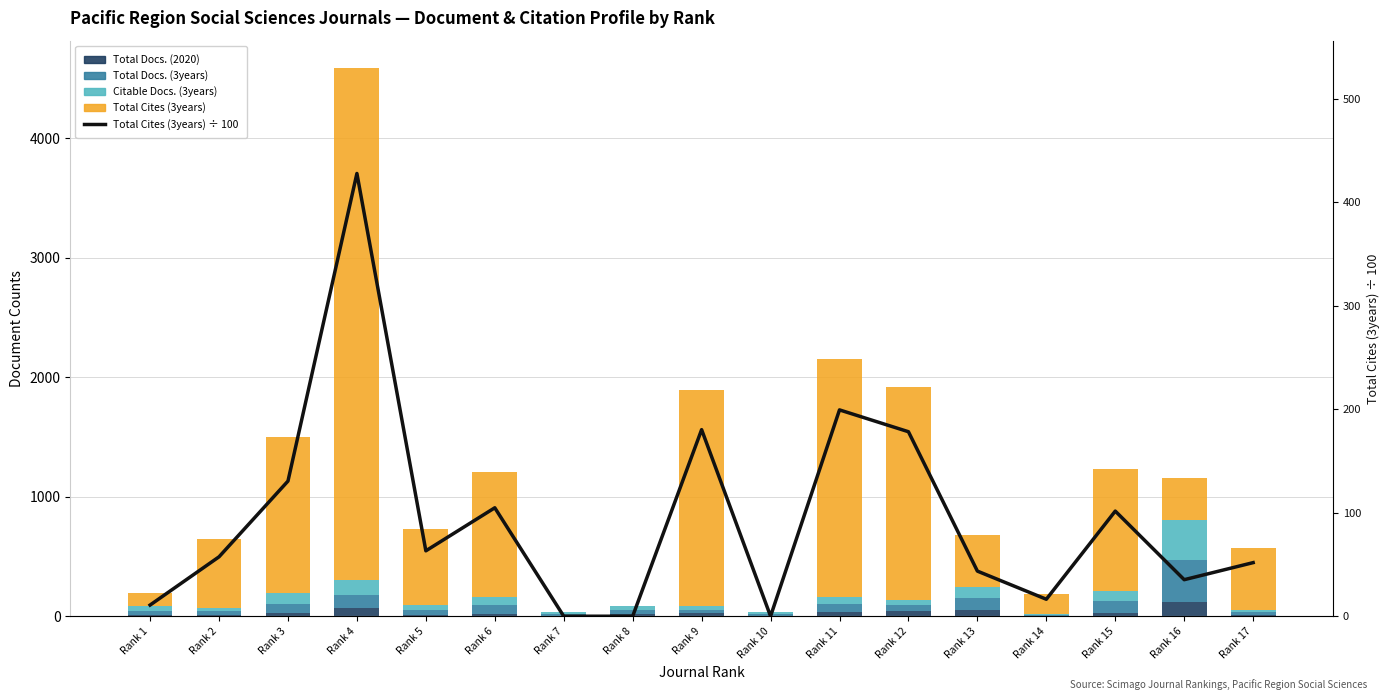

Which category has the highest value in the Total Cites (3years) ÷ 100 series?

Rank 4